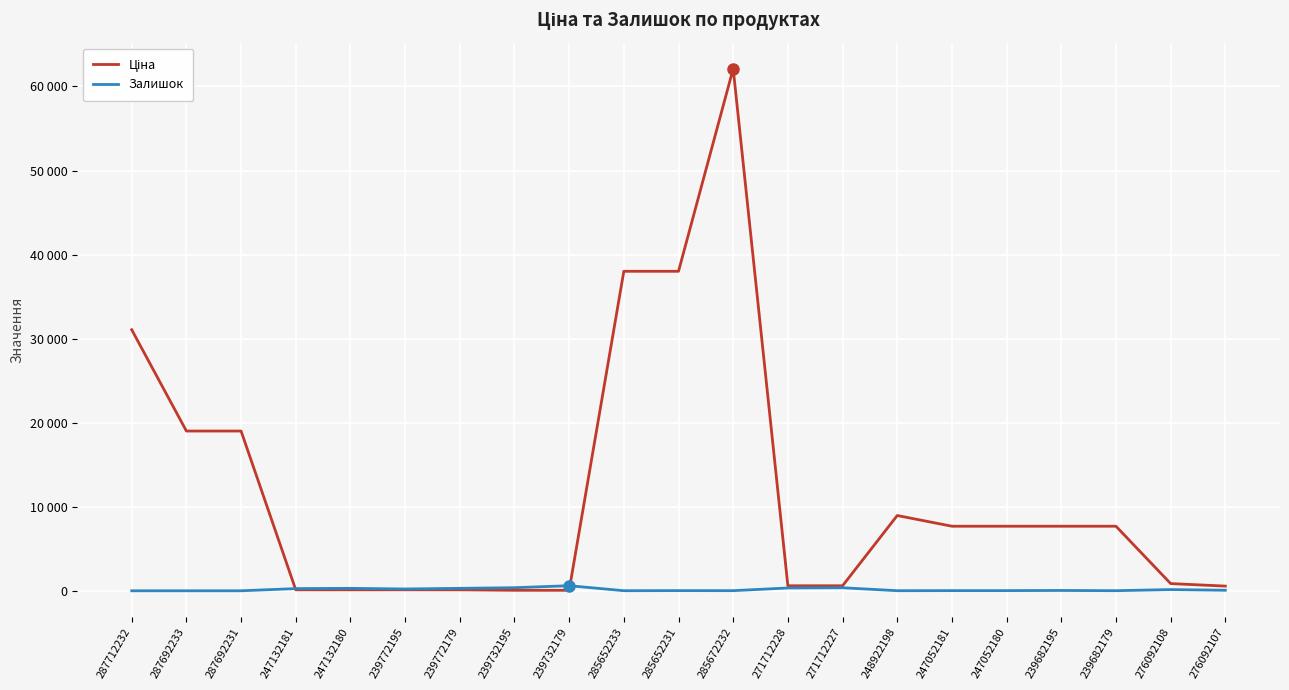

Which series has the largest range (max minus min)?

Ціна